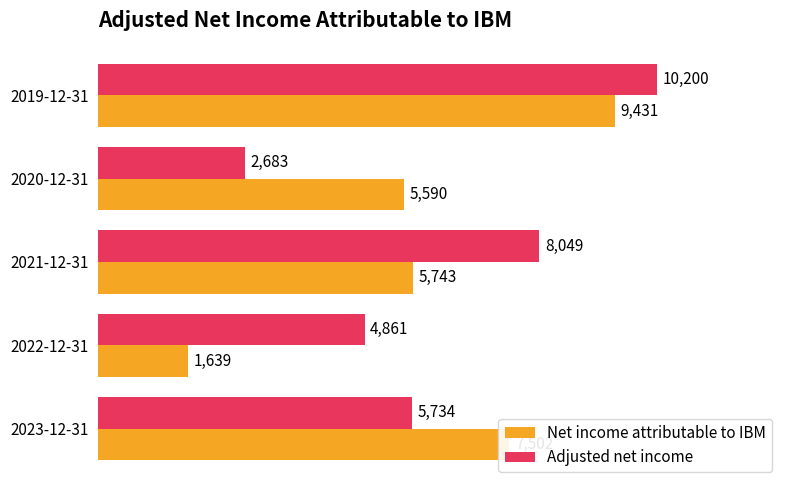

At which category is the sum across all series the highest?

2019-12-31